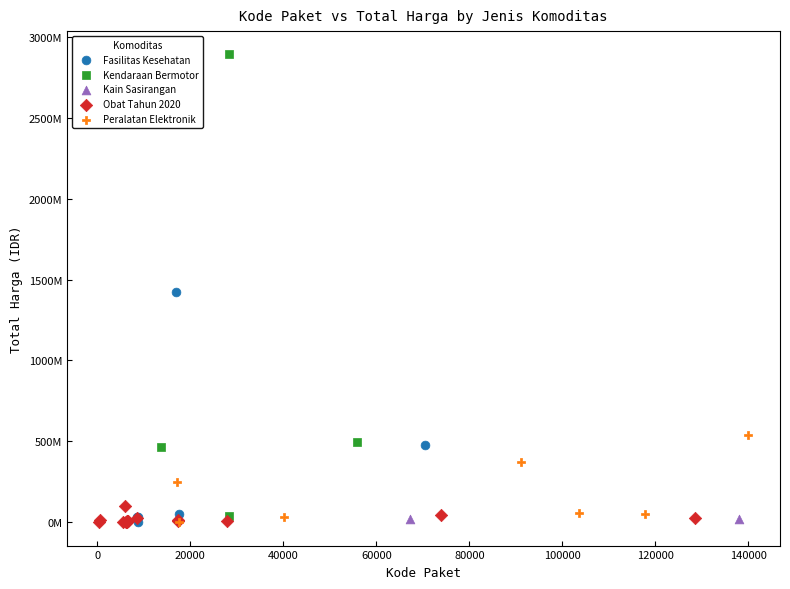

What are all the series names shown in the legend?

Fasilitas Kesehatan, Kendaraan Bermotor, Kain Sasirangan, Obat Tahun 2020, Peralatan Elektronik